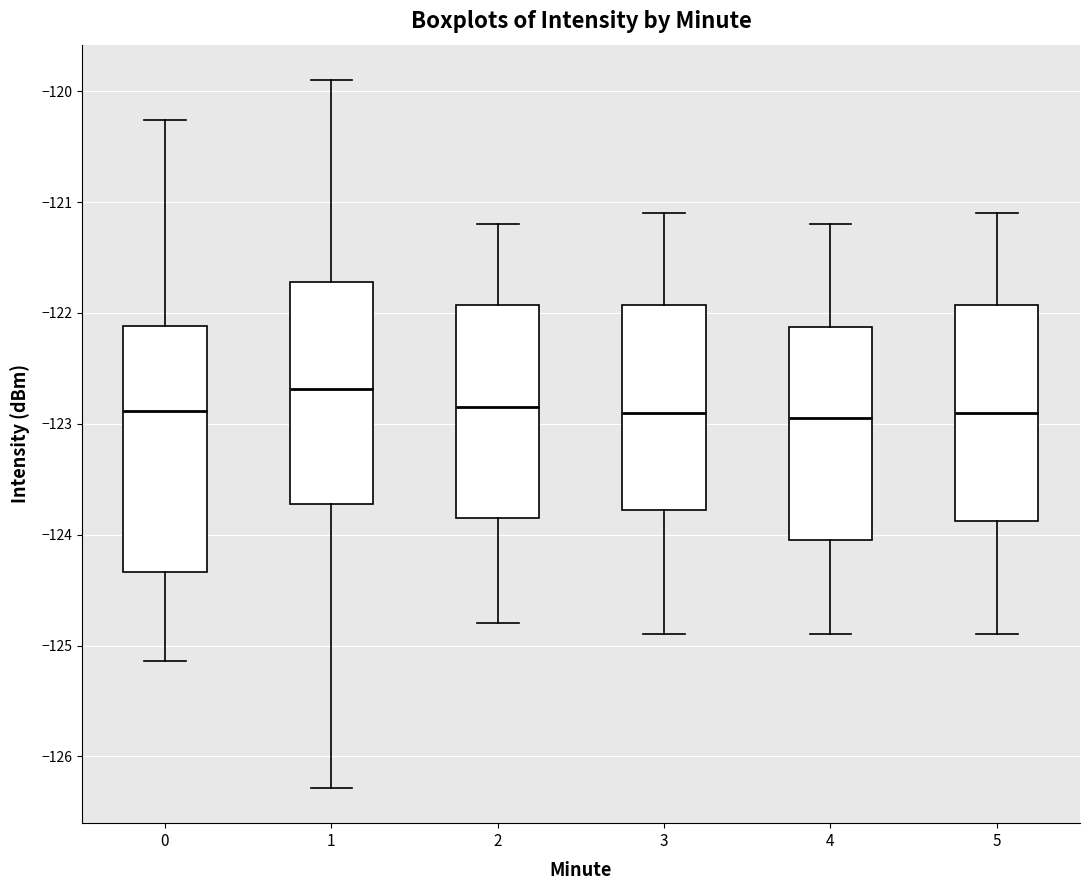

Which box is the tallest, from its lower edge to its upper edge?

0